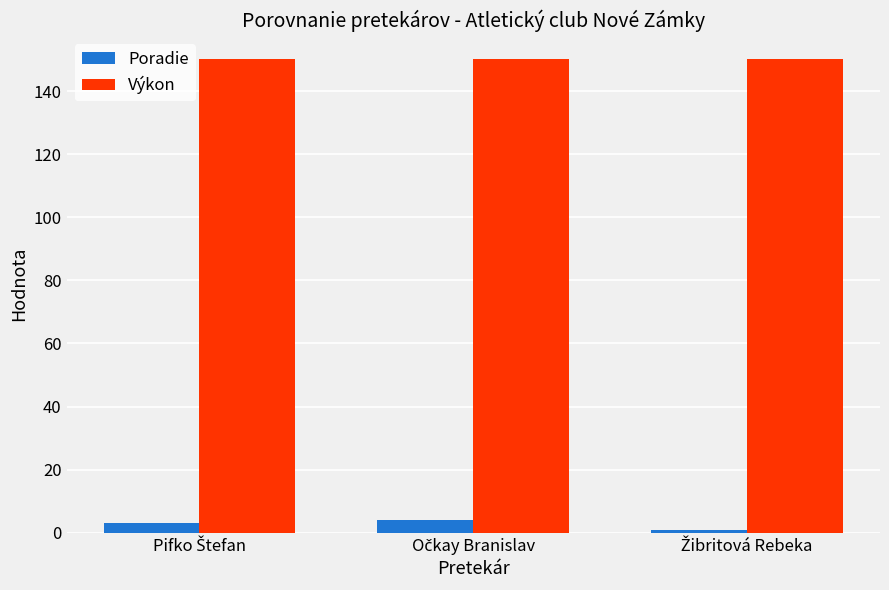

What is the average value of the Výkon series?

150